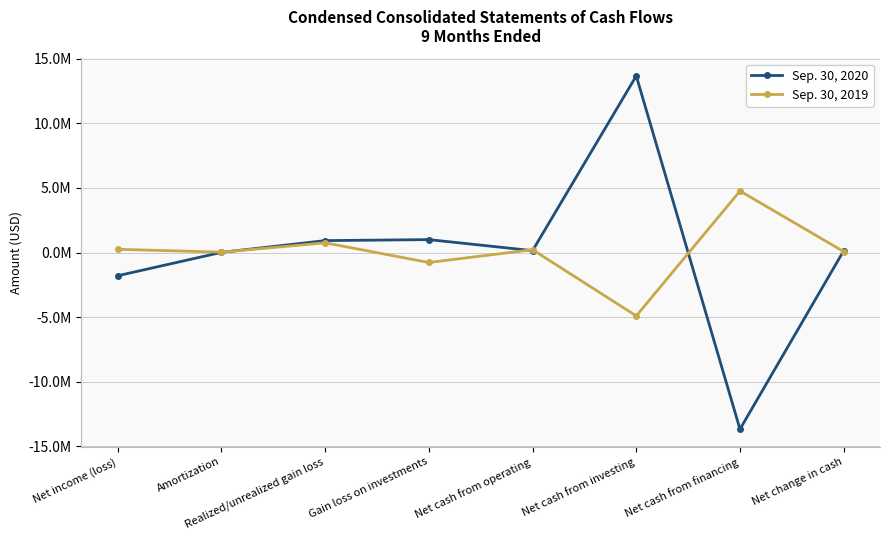

Is this an area chart (filled region under the line)?

No